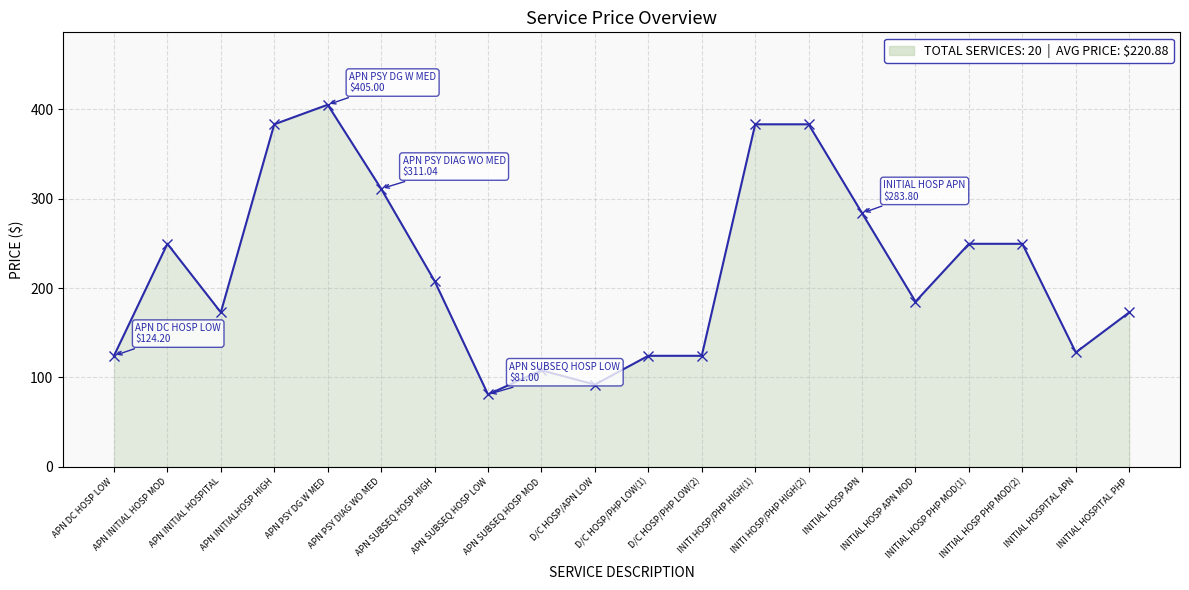

The chart shows a value of 145.9 at APN PSY DIAG WO MED. True or false?

False